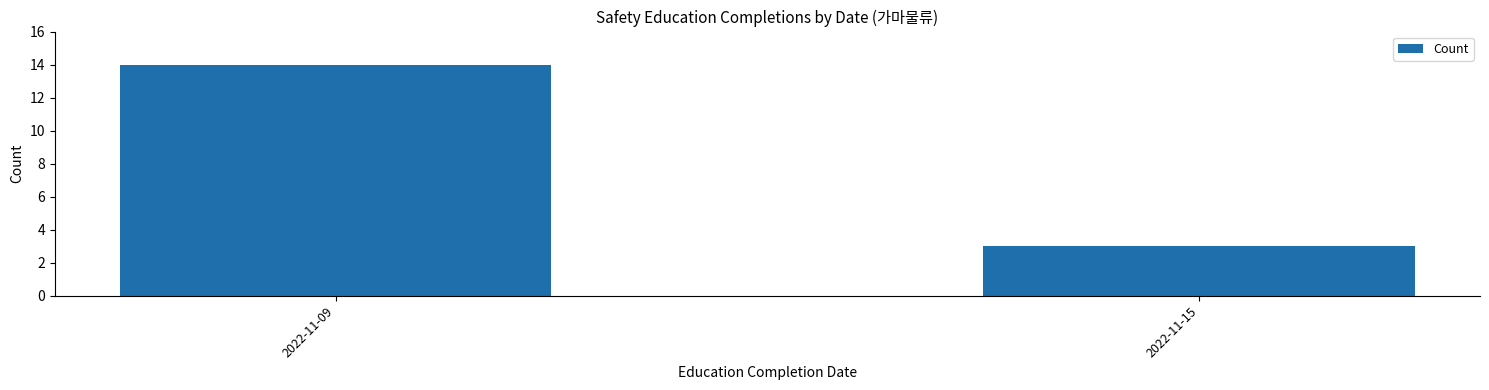

What is the difference between the values at 2022-11-15 and 2022-11-09?

11